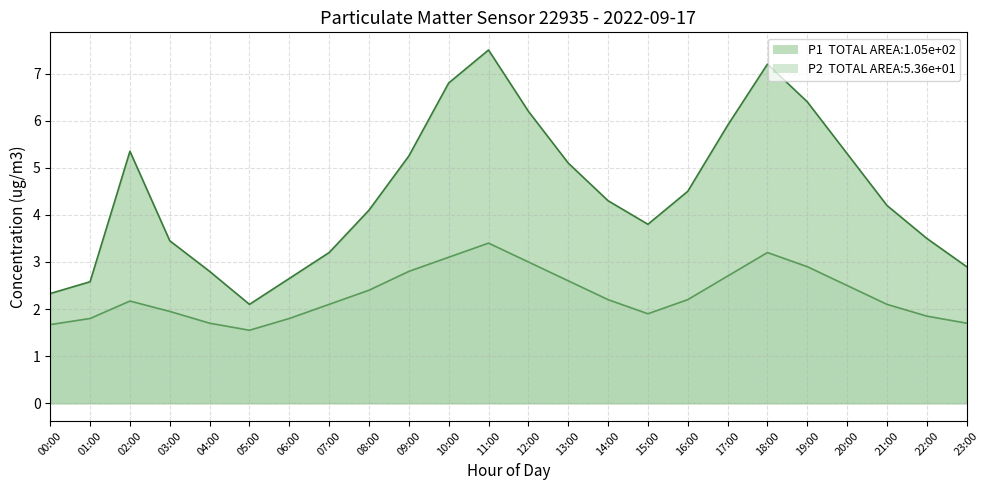

Which series has the widest spread of values?

P1